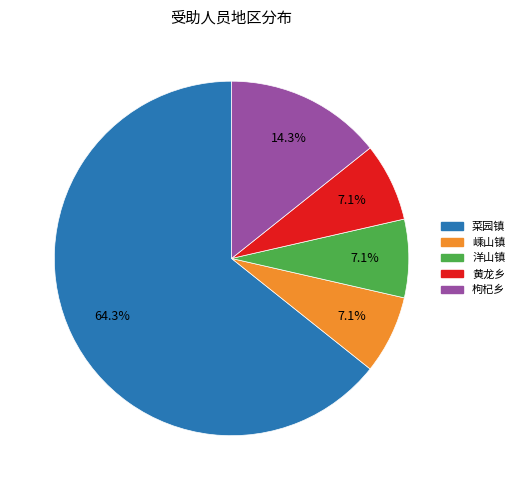

Which category has the biggest portion of the pie?

菜园镇